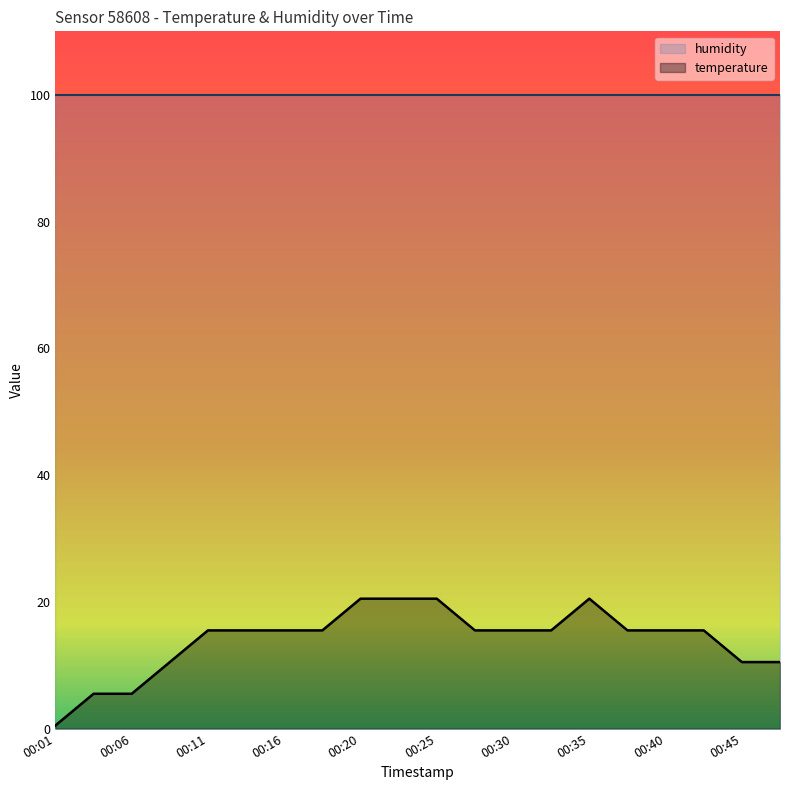

What is the smallest value displayed?

0.5